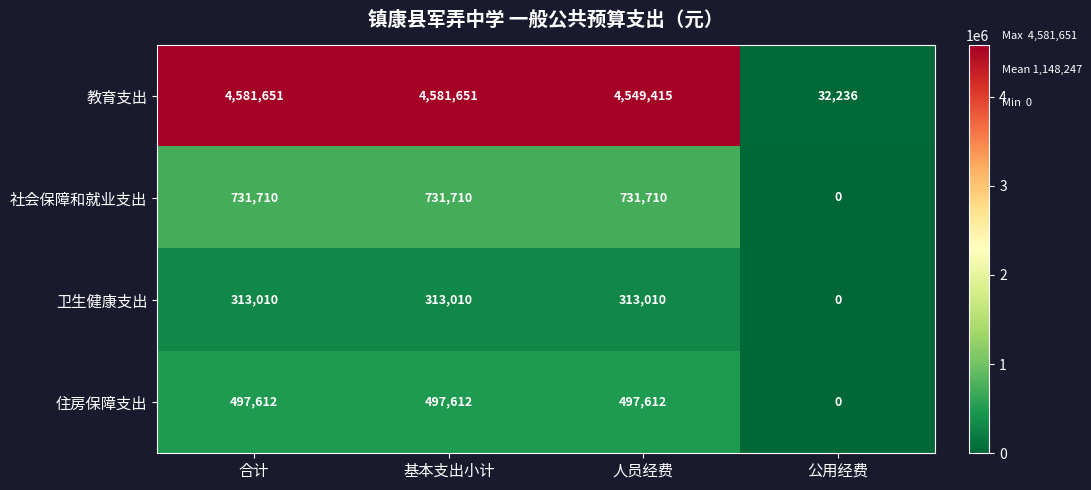

What is the sum of all 卫生健康支出 values?

939030